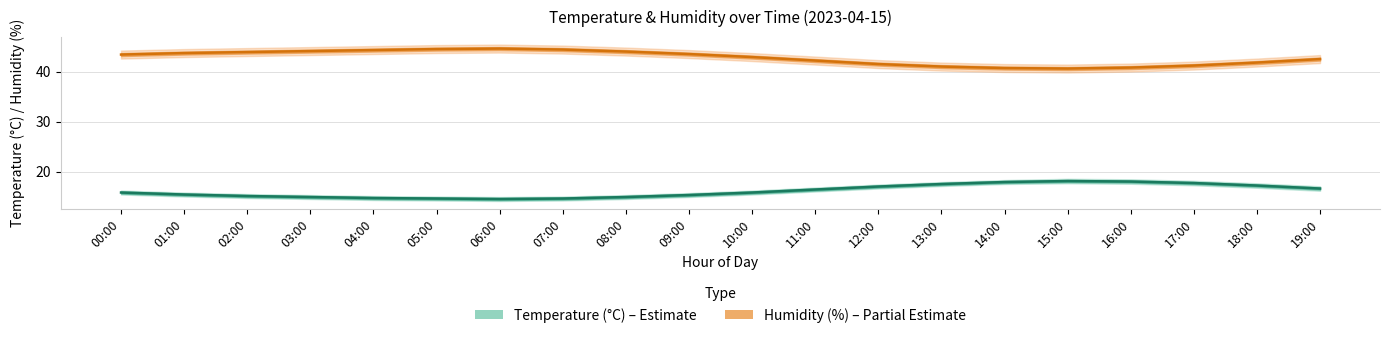

In Humidity (%), how many points are lower than both neighbors (excluding endpoints)?

1